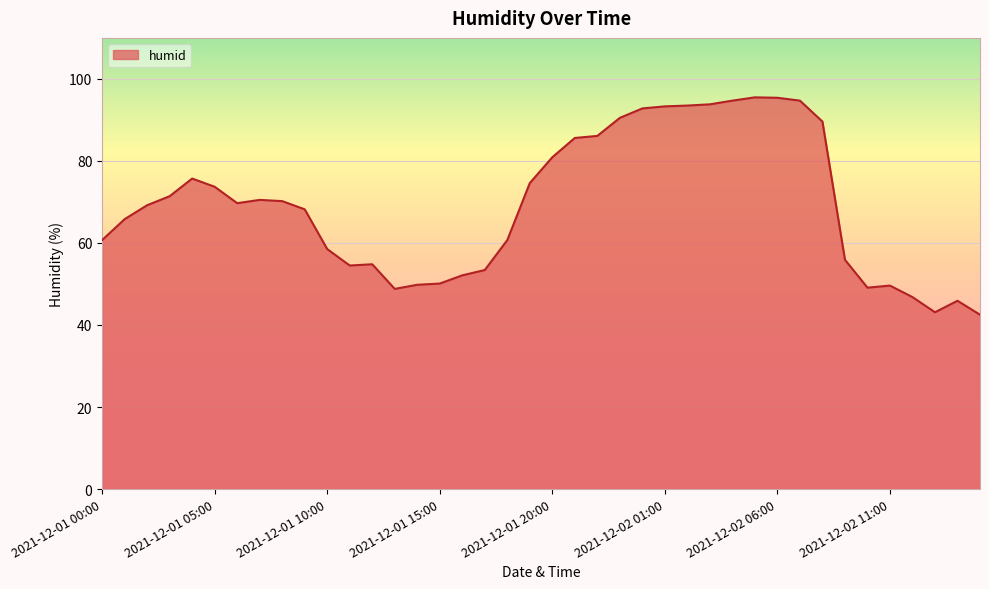

What is the difference between the maximum and minimum values?

53.0